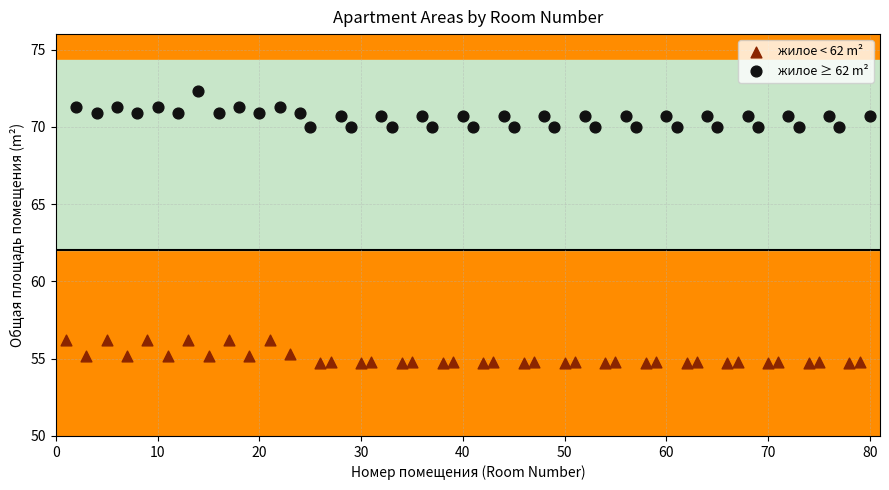

Which series reaches the maximum Y coordinate?

жилое ≥ 62 m²